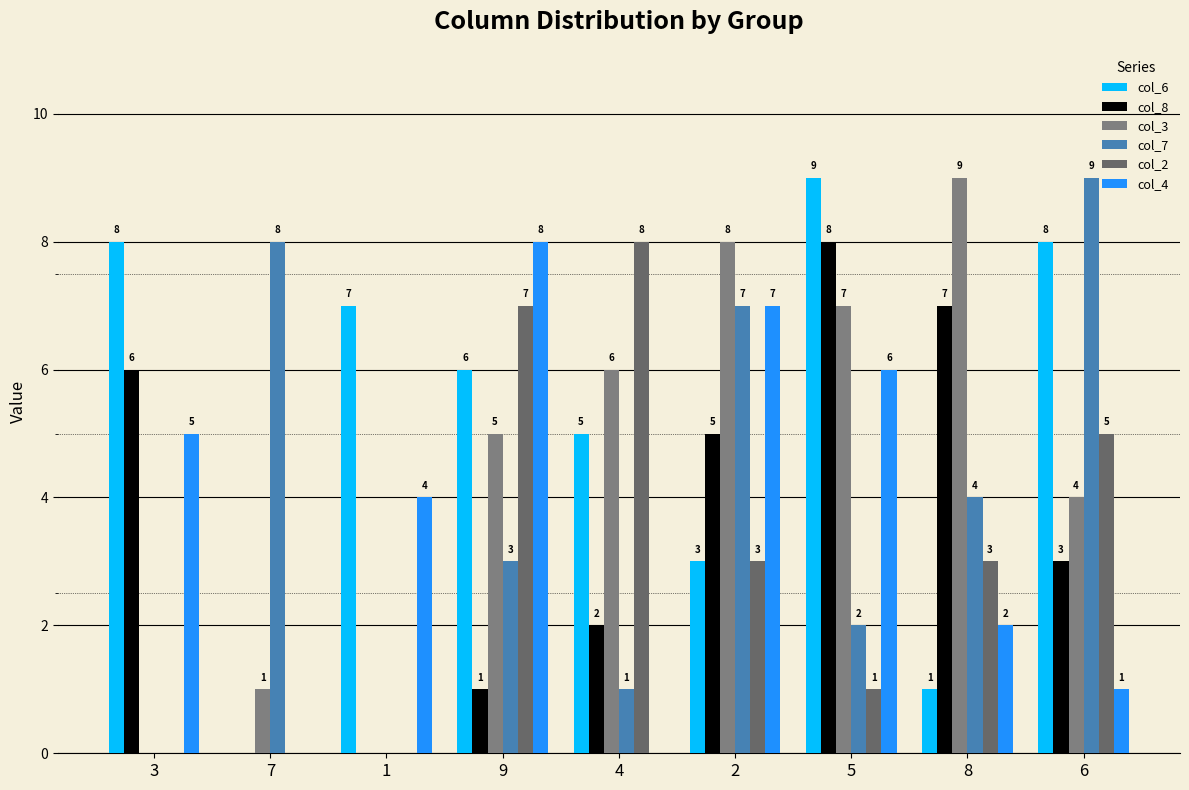

Is it true that col_2 equals 3 at 6?

False